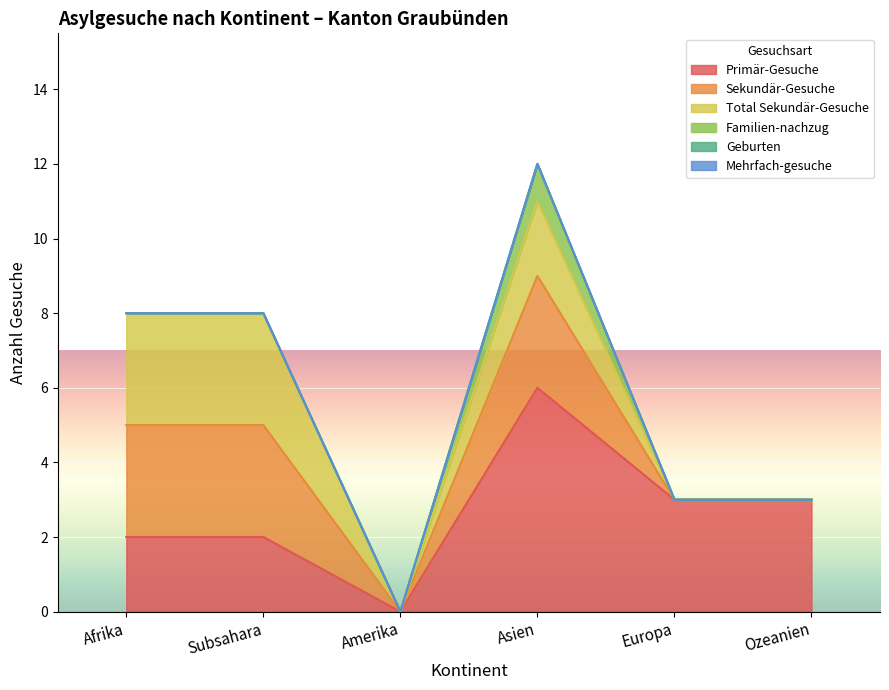

True or false: Total Sekundär-Gesuche and Primär-Gesuche intersect in this chart.

False